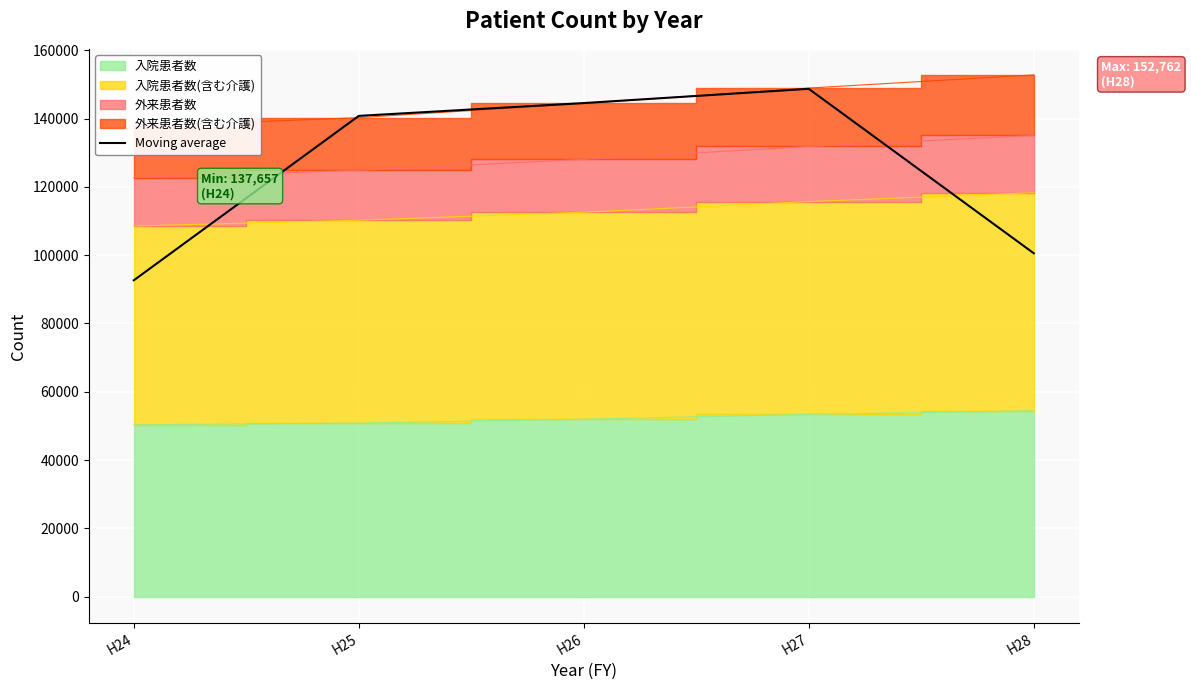

Rank the categories by value from highest to lowest.

H27, H26, H25, H28, H24